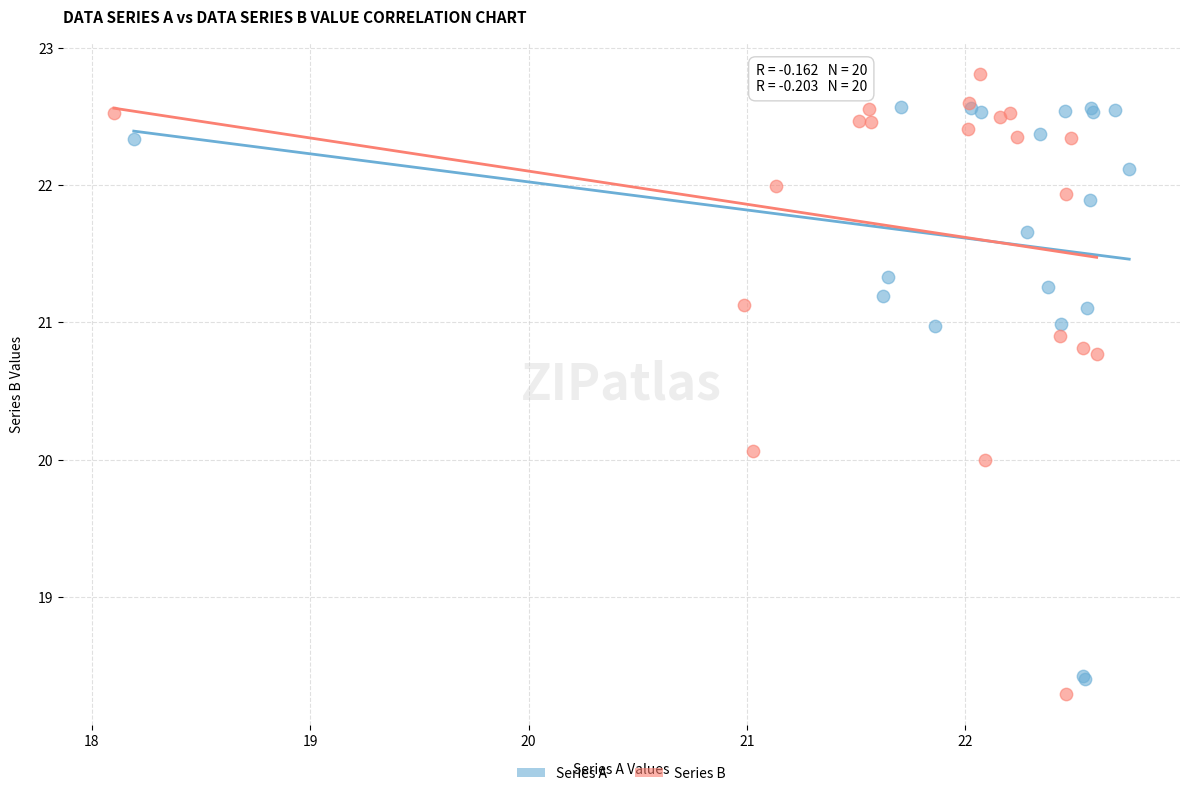

Which series has the widest spread of Y values?

Series B